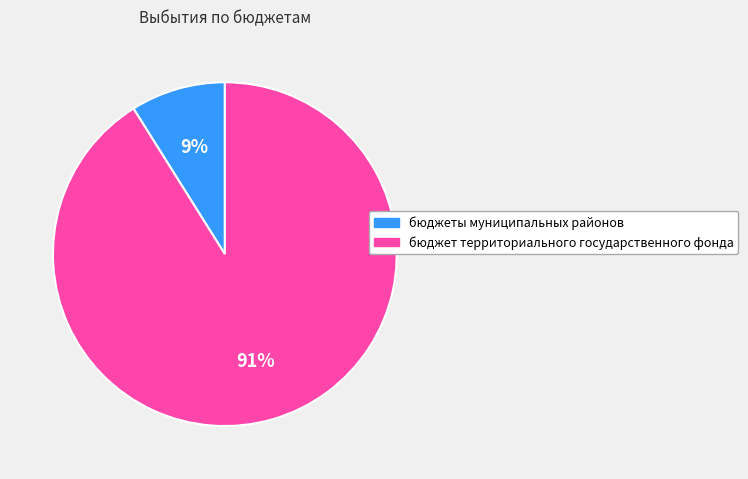

To the nearest percent, what is the difference between the largest and smallest slice percentages?

82%